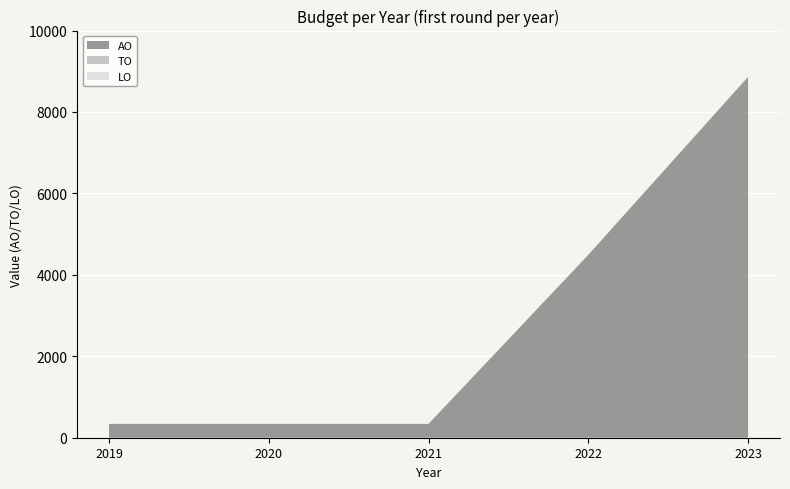

Reading left to right, list all the values displayed in this chart.

AO: 2019=340	2020=340	2021=340	2022=4491	2023=8862
TO: 2019=0	2020=0	2021=0	2022=0	2023=0
LO: 2019=0	2020=0	2021=0	2022=0	2023=0